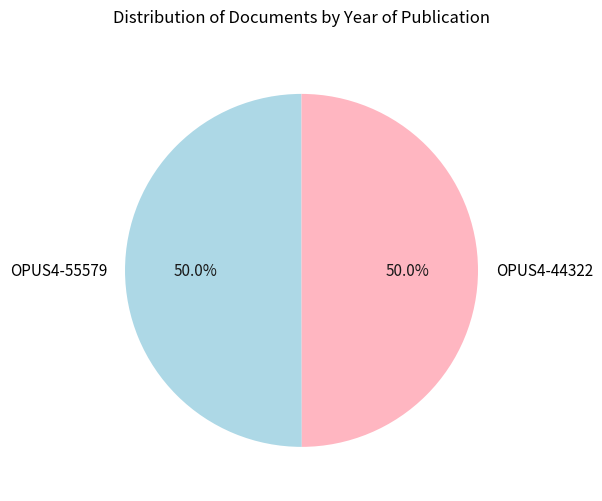

What is the ratio of the value at OPUS4-44322 to the value at OPUS4-55579?

1.0